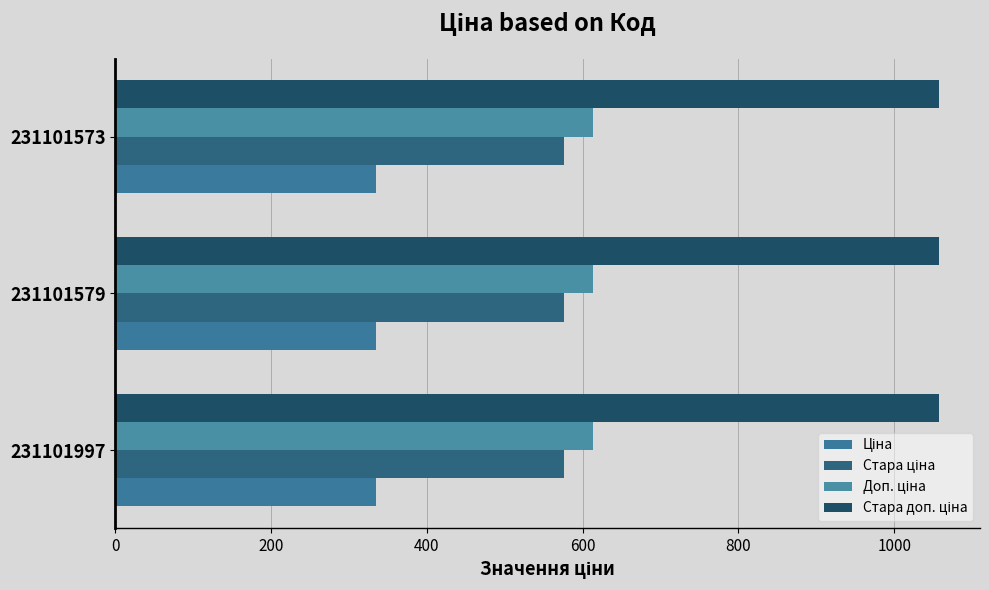

What is the highest value of the Ціна series?

334.4